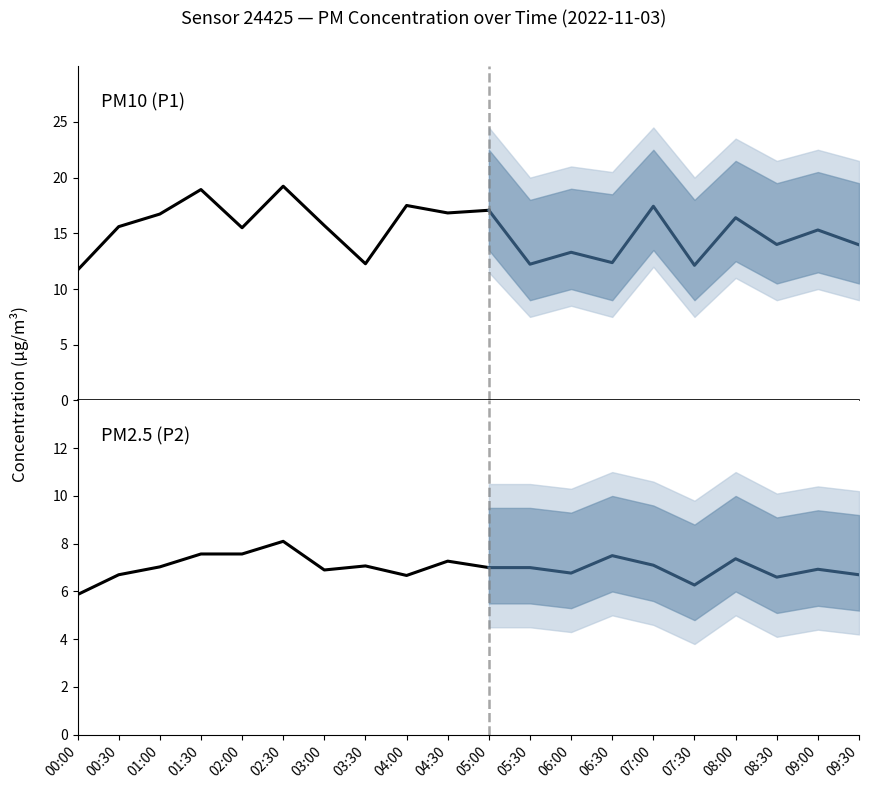

Where is the first local maximum for P2?

02:30